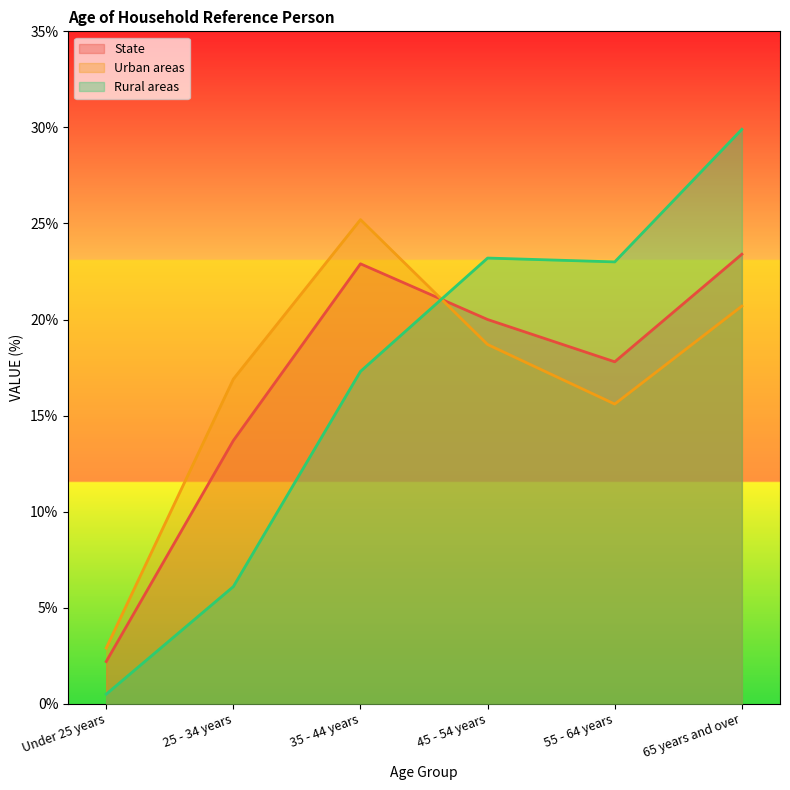

At how many categories does at least one series exceed 5?

5